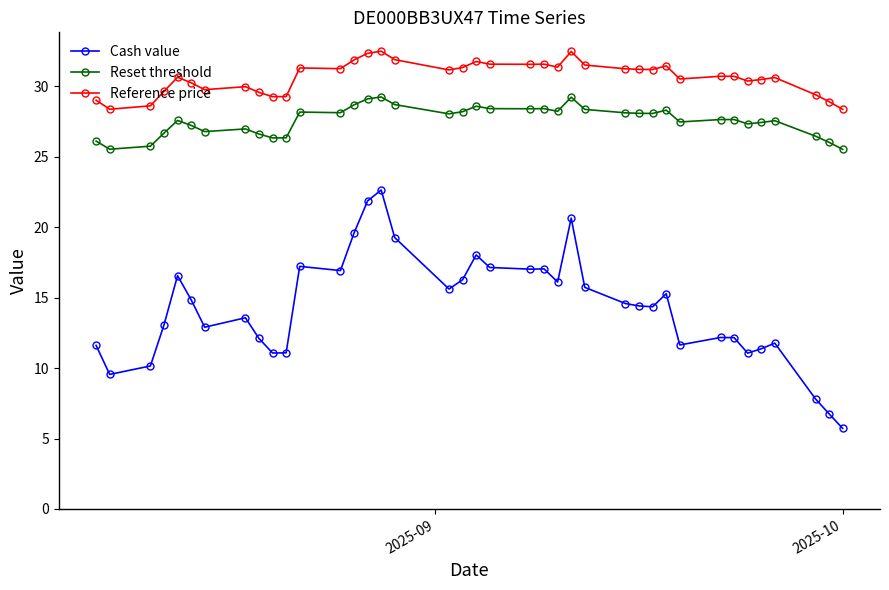

What is the minimum value shown in the chart?

5.7